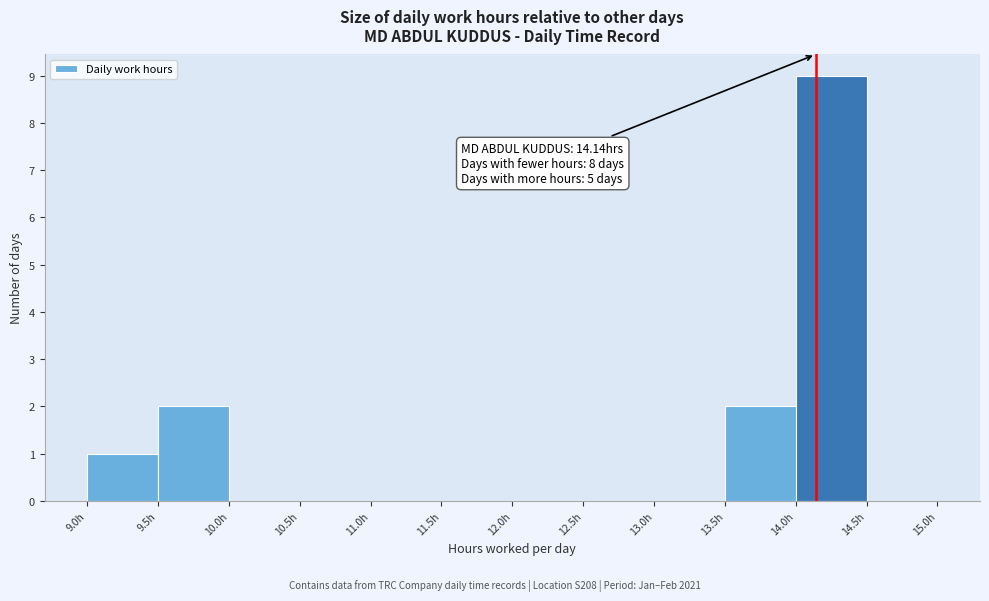

Which range on the x-axis has the tallest bar?

14.0 to 14.5